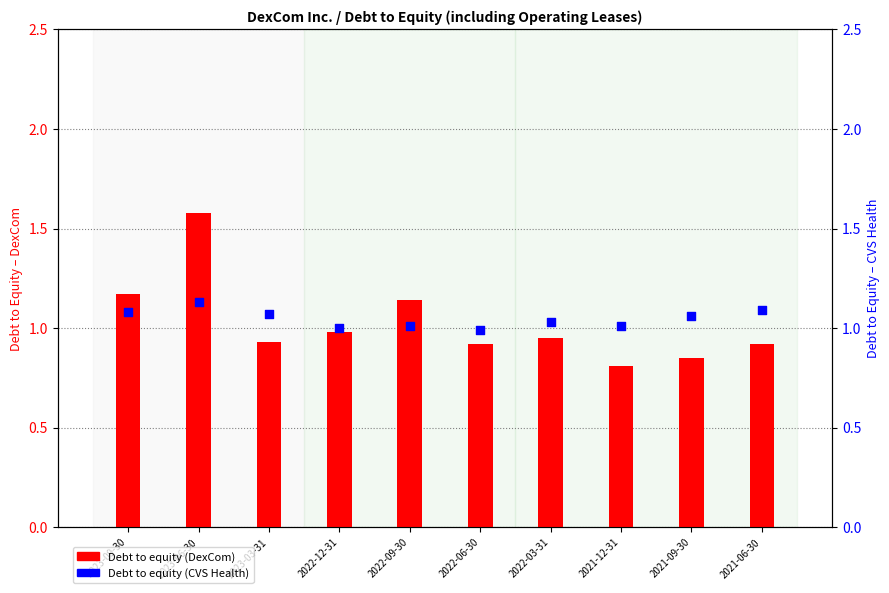

Which series has the widest spread of Y values?

Debt to equity (DexCom)